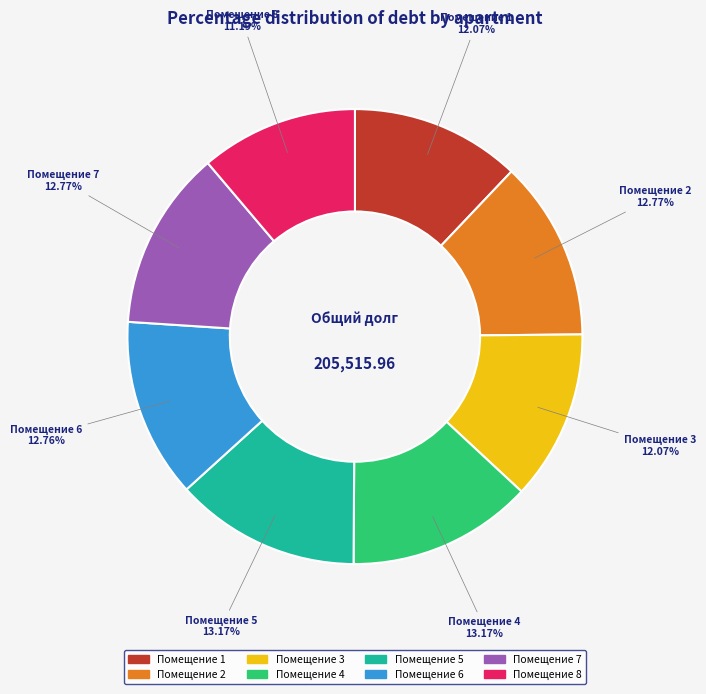

Is there a majority slice in this chart?

No